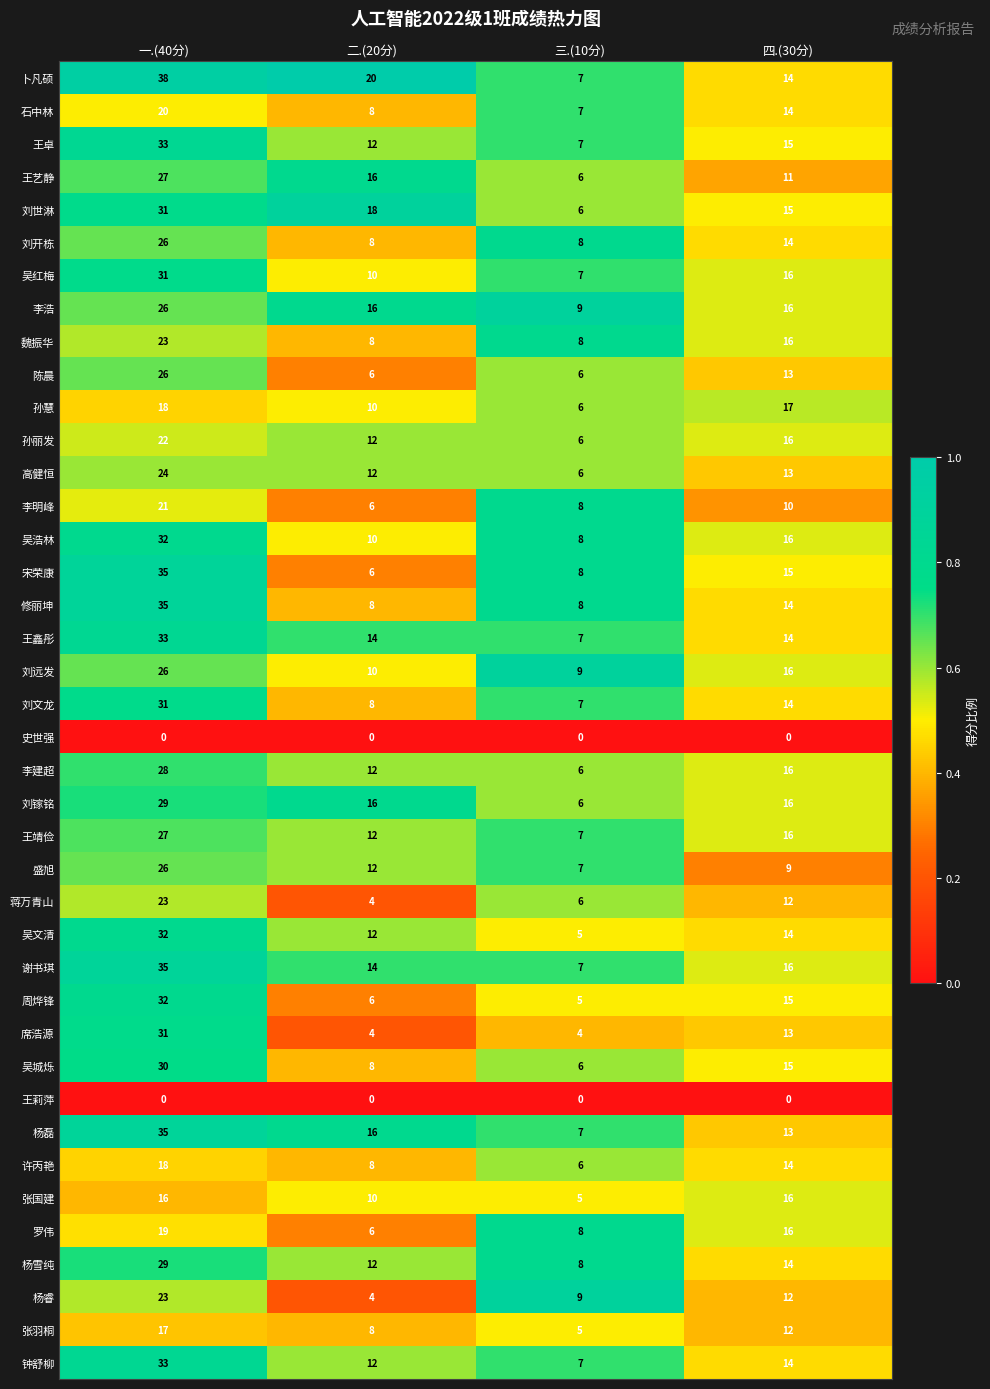

What is the total value across all series at 四.(30分)?

542